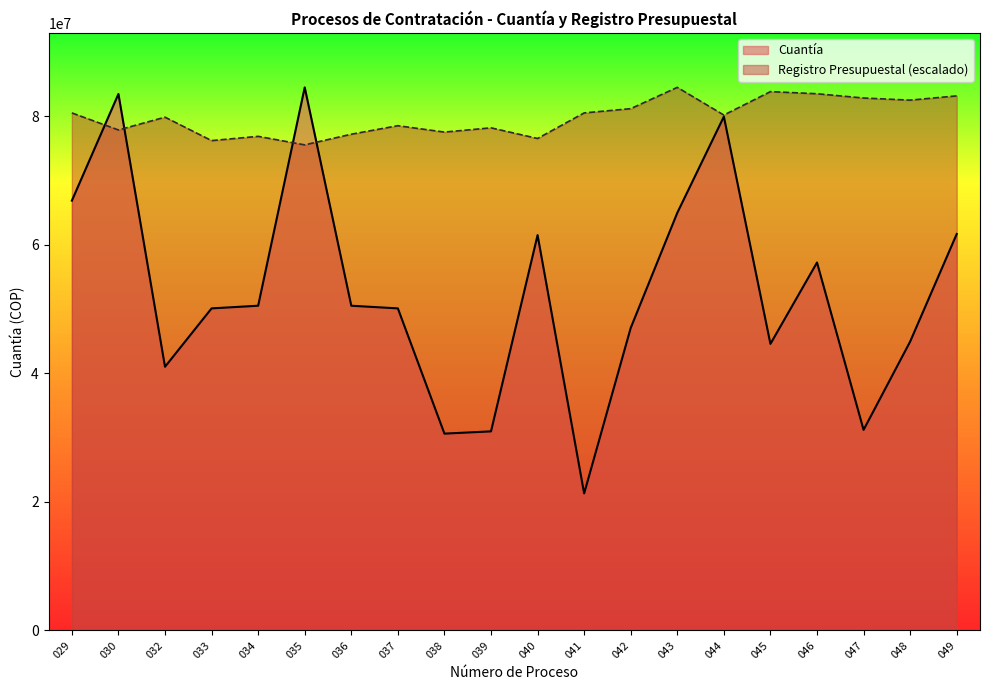

Which series has the widest spread of values?

Cuantía